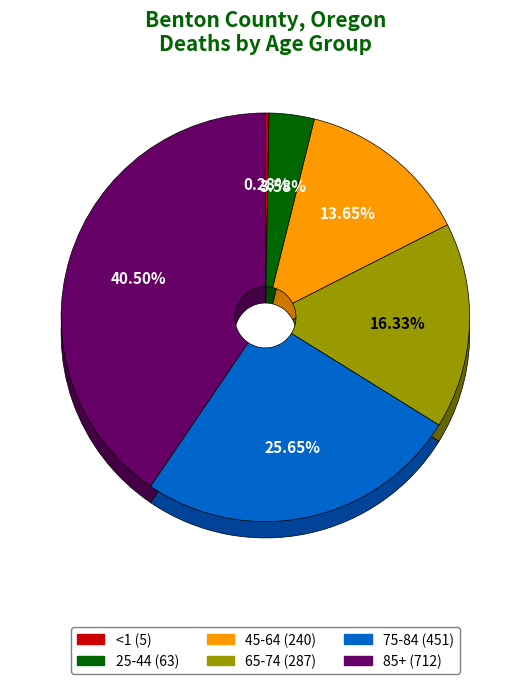

To the nearest percent, what portion does 75-84 represent?

26%